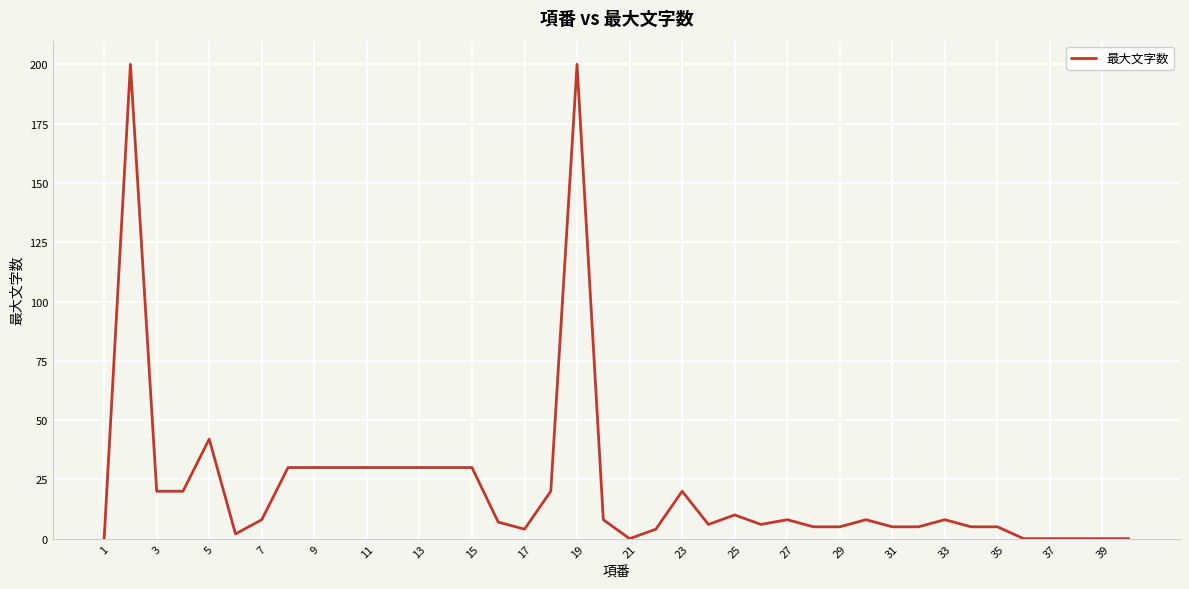

What is the greatest value displayed?

200